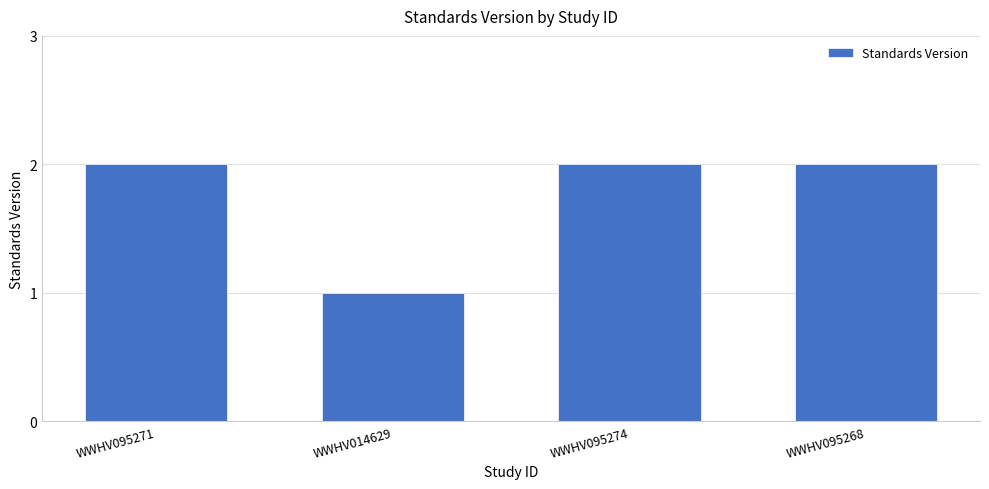

What position from the left is WWHV095271?

1